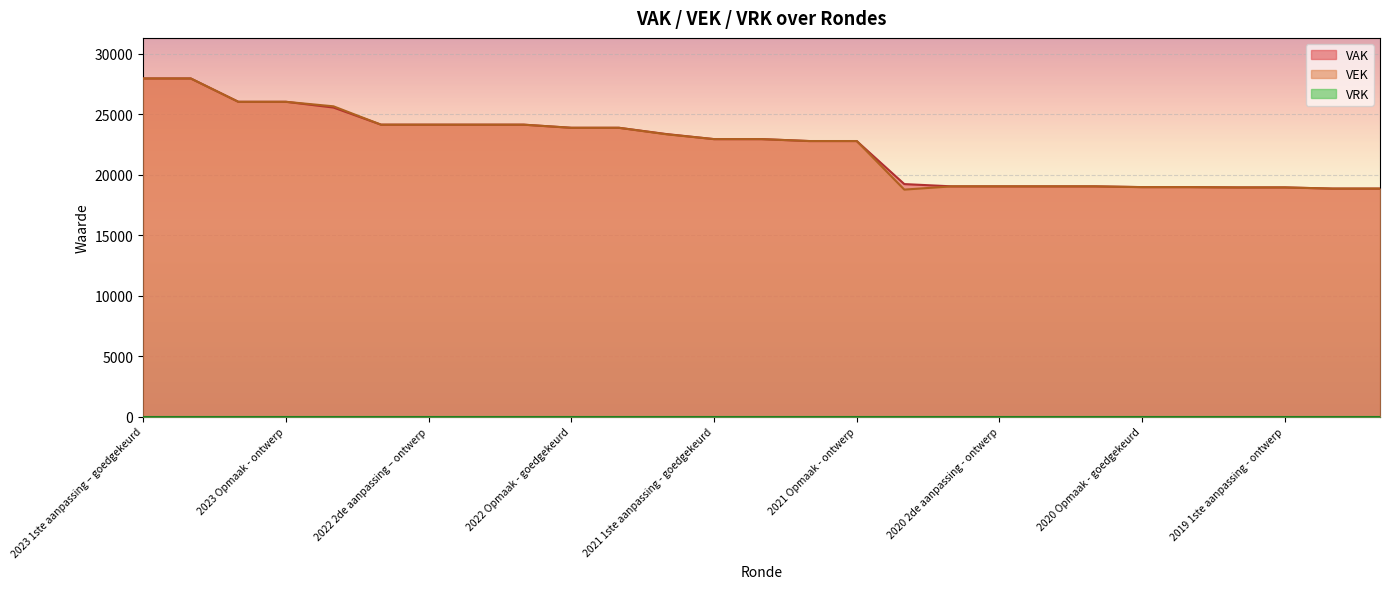

What value does the VAK series have at 2021 uitvoering, to the nearest 100?

23400